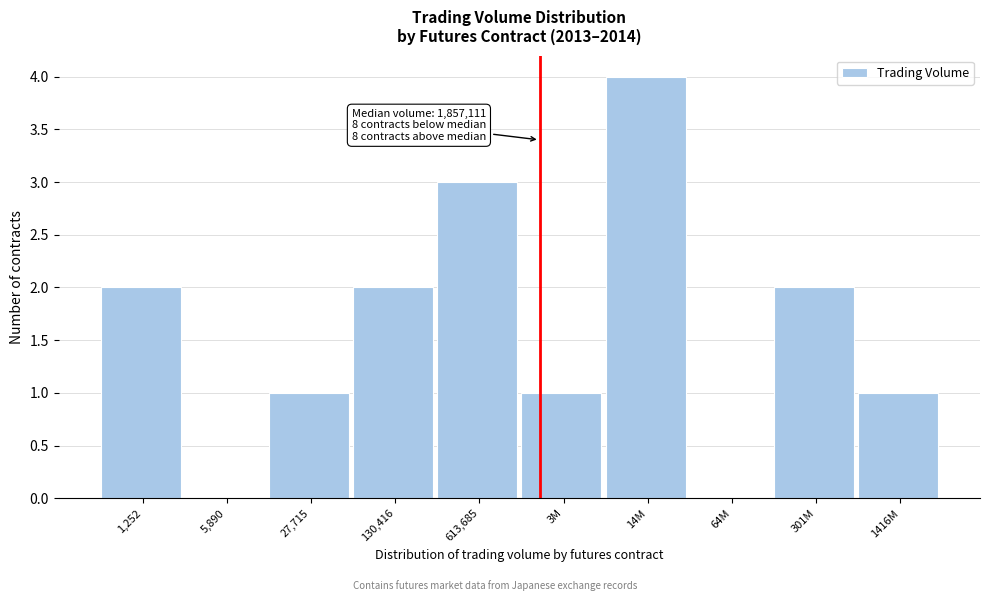

Reading left to right, what are all the values shown in this chart?

1,252=2	5,890=0	27,715=1	130,416=2	613,685=3	3M=1	14M=4	64M=0	301M=2	1416M=1